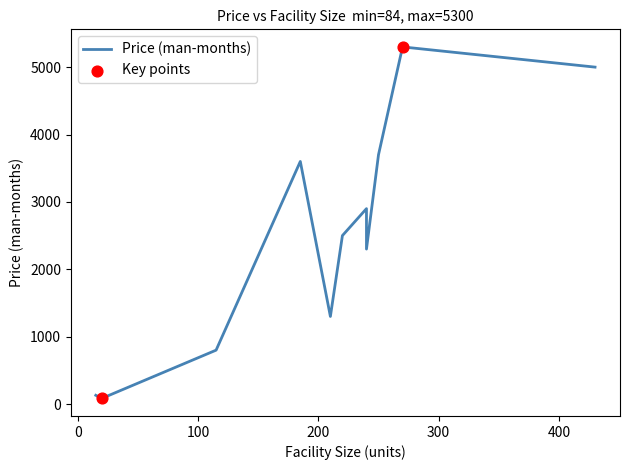

What is the total value across all series at 210?

1306.2